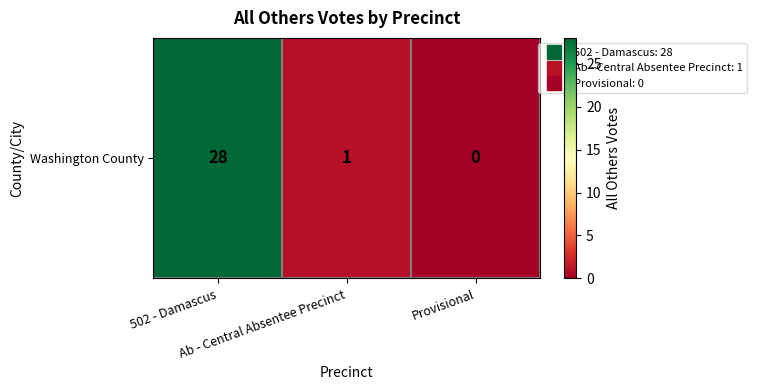

Reading left to right, what are all the values shown in this chart?

502 - Damascus=28	Ab - Central Absentee Precinct=1	Provisional=0